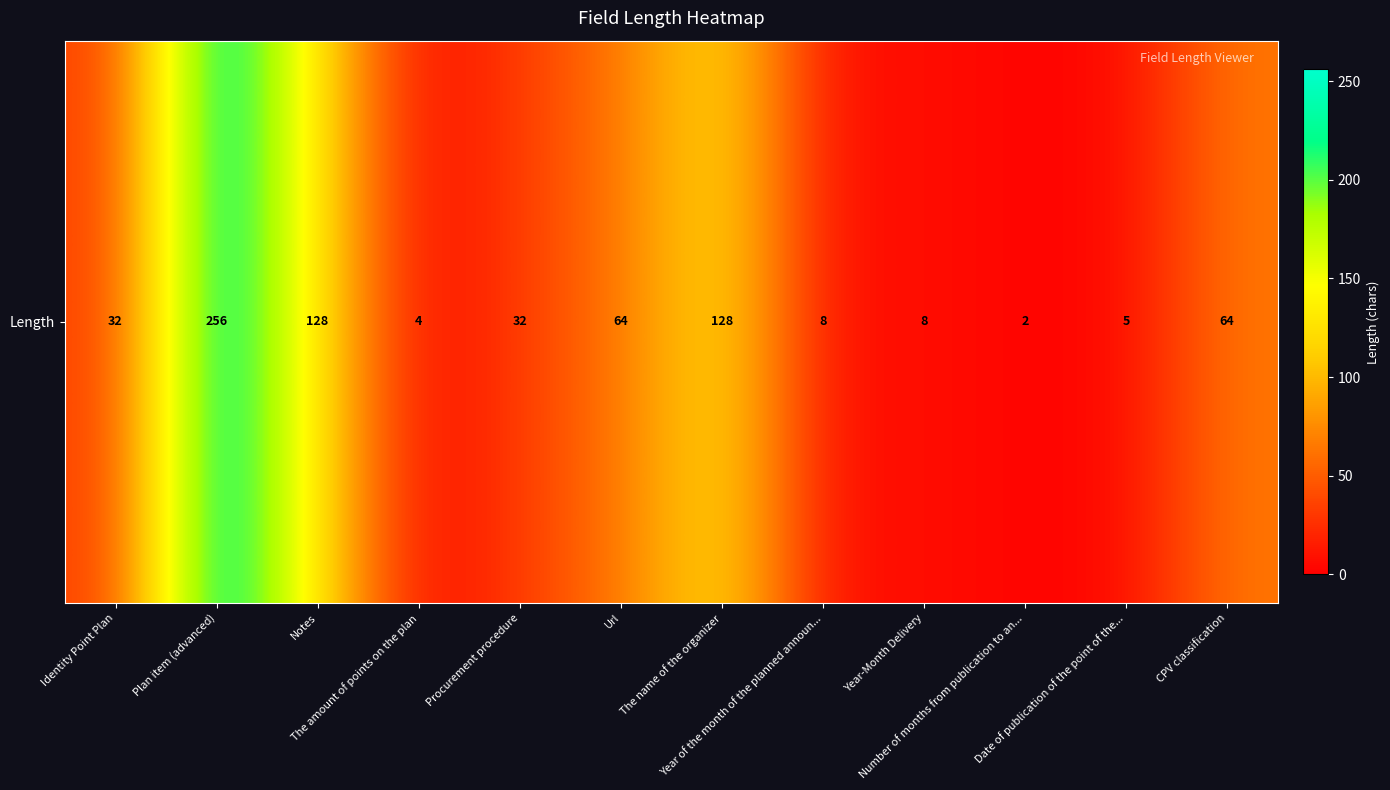

What is the greatest value displayed?

256